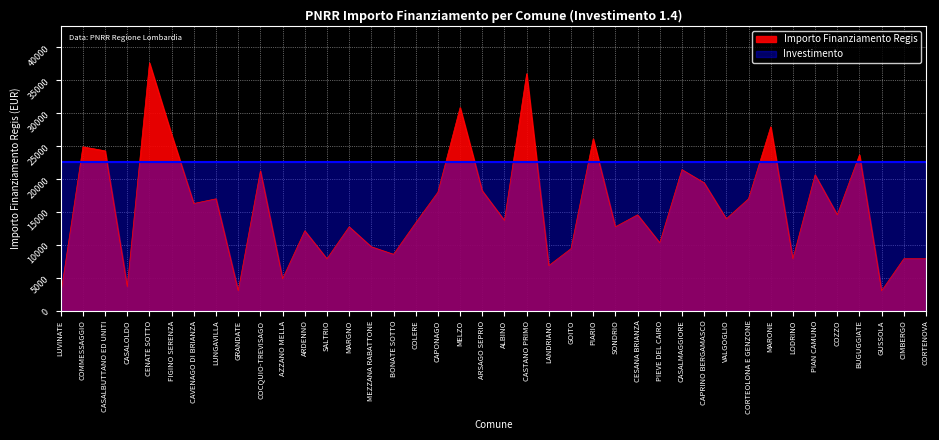

List the labels in order of value, smallest first.

LUVINATE, GRANDATE, GUSSOLA, CASALOLDO, AZZANO MELLA, LANDRIANO, SALTRIO, LODRINO, CIMBERGO, CORTENOVA, BONATE SOTTO, GOITO, MEZZANA RABATTONE, PIEVE DEL CAIRO, ARDENNO, MARGNO, SONDRIO, COLERE, ALBINO, VALGOGLIO, CESANA BRIANZA, COZZO, CAVENAGO DI BRIANZA, LUNGAVILLA, CORTEOLONA E GENZONE, CAPONAGO, ARSAGO SEPRIO, CAPRINO BERGAMASCO, PIAN CAMUNO, COCQUIO-TREVISAGO, CASALMAGGIORE, BUGUGGIATE, CASALBUTTANO ED UNITI, COMMESSAGGIO, PIARIO, FIGINO SERENZA, MARONE, MELZO, CASTANO PRIMO, CENATE SOTTO